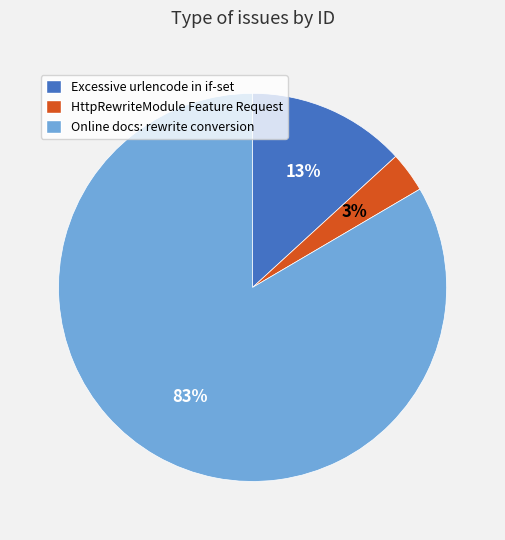

Does any single category account for the majority?

Yes